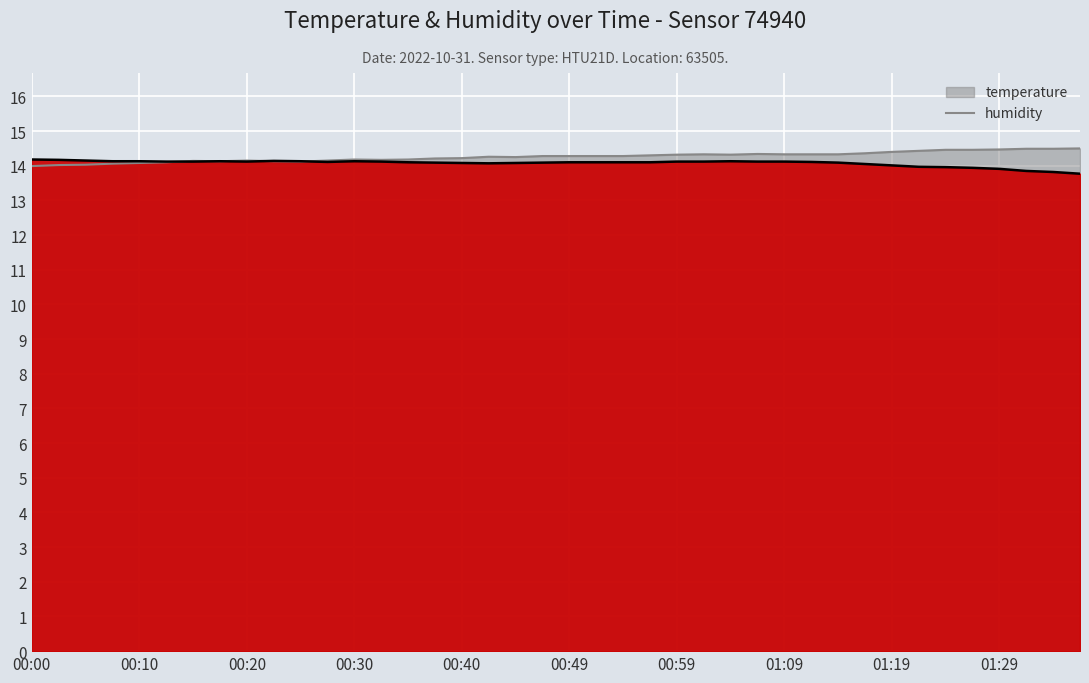

What is the total value across all series at 00:00?

28.2